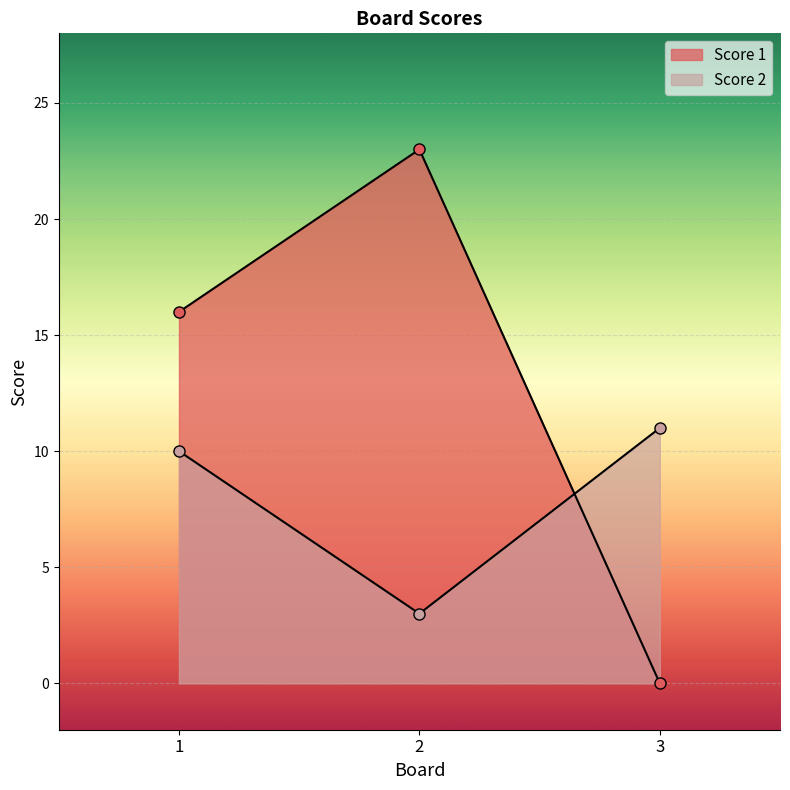

Which category has the highest value across all series?

2